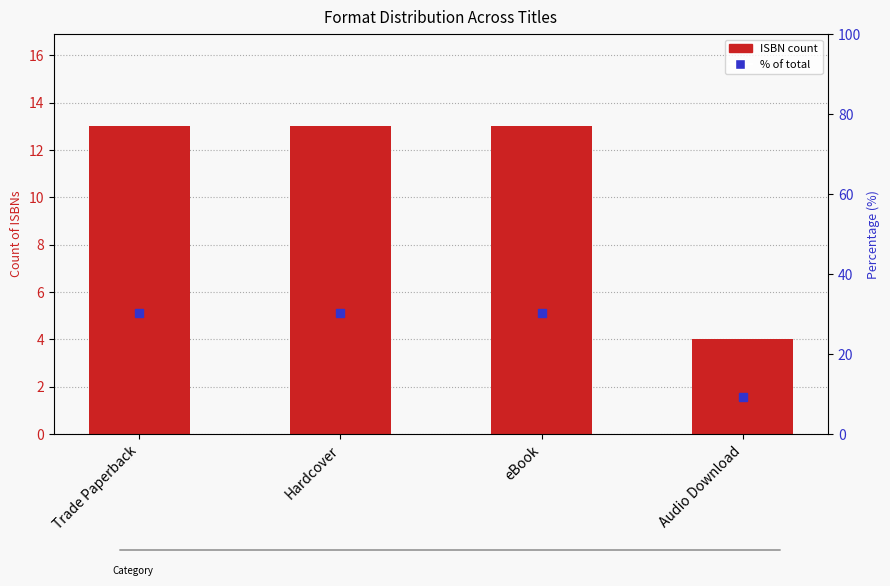

True or false: the data shows 4 at Hardcover.

False